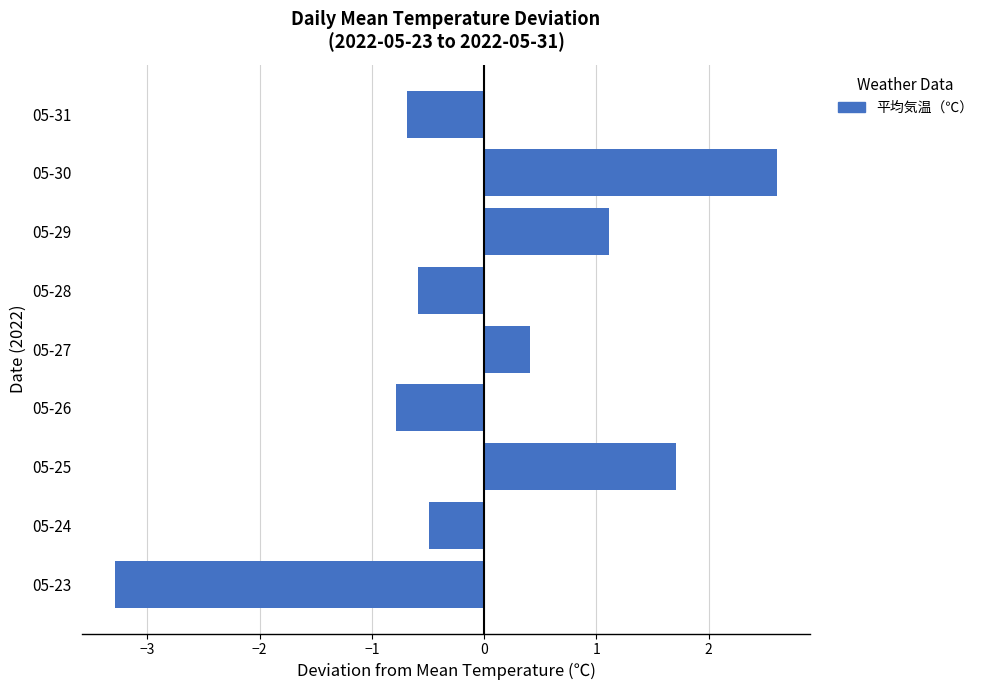

The chart shows a value of 0.4 at 05-27. True or false?

True